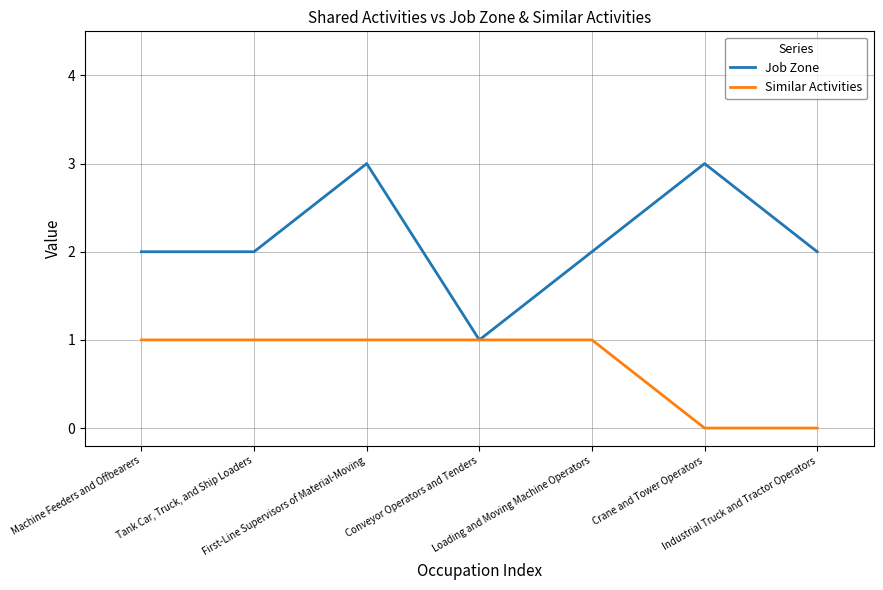

Which series has the widest spread of values?

Job Zone